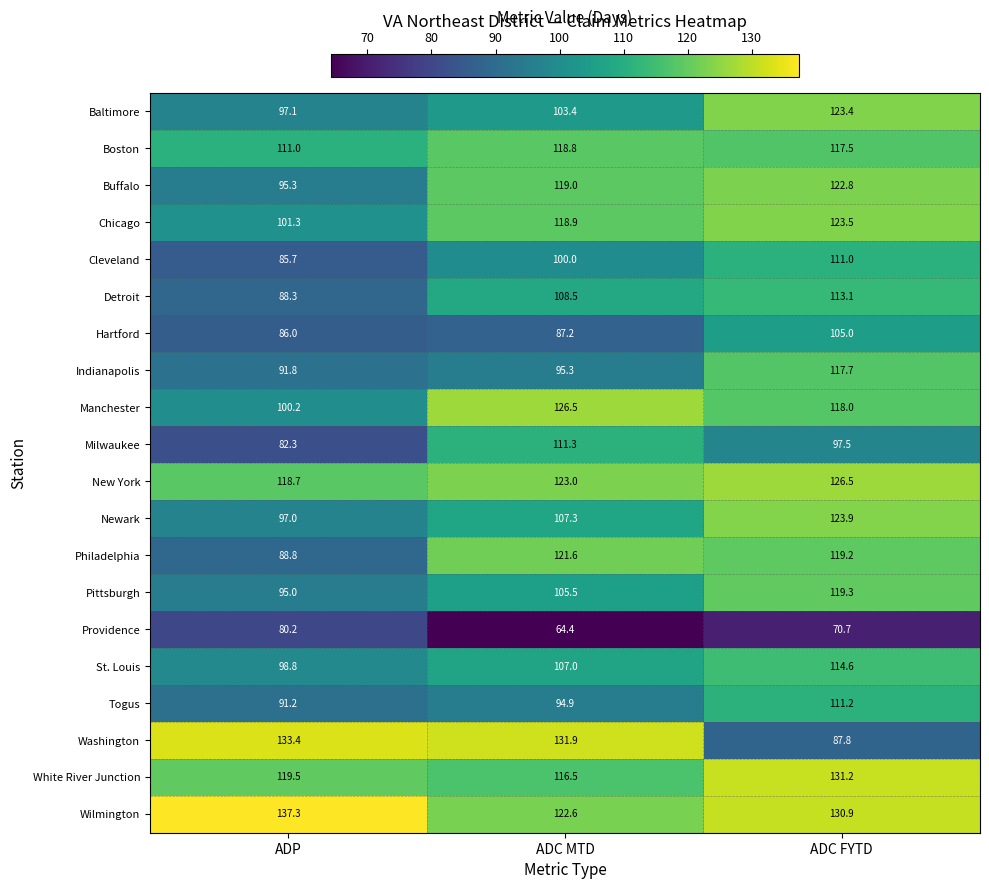

Read the Providence value at ADP.

80.2